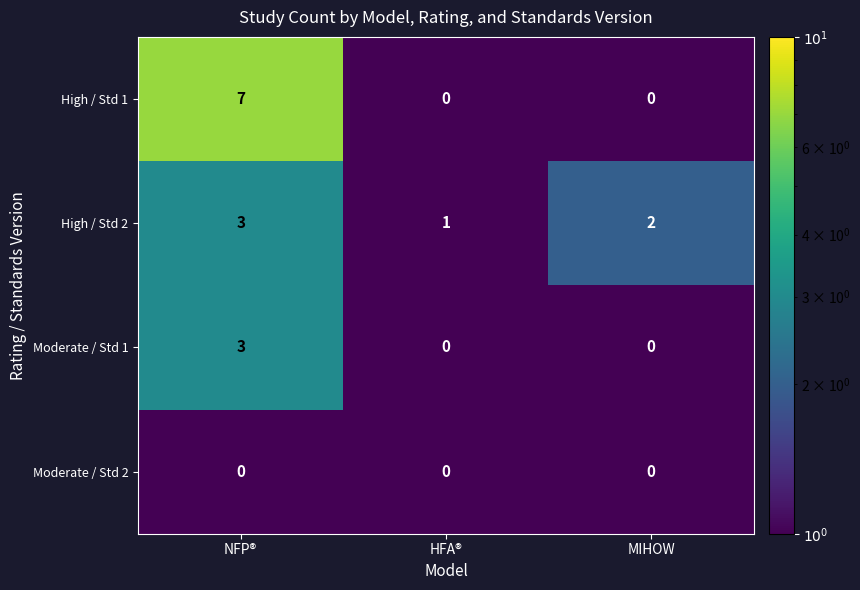

At which category is the sum across all series the highest?

NFP®